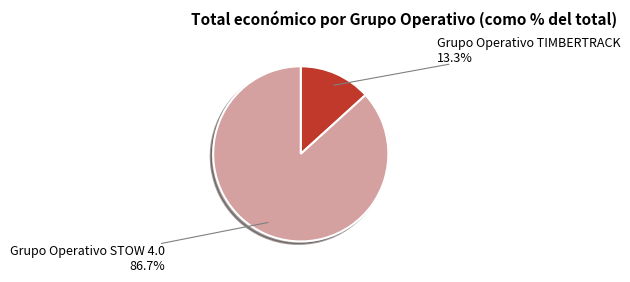

How many segments does this pie chart have?

2